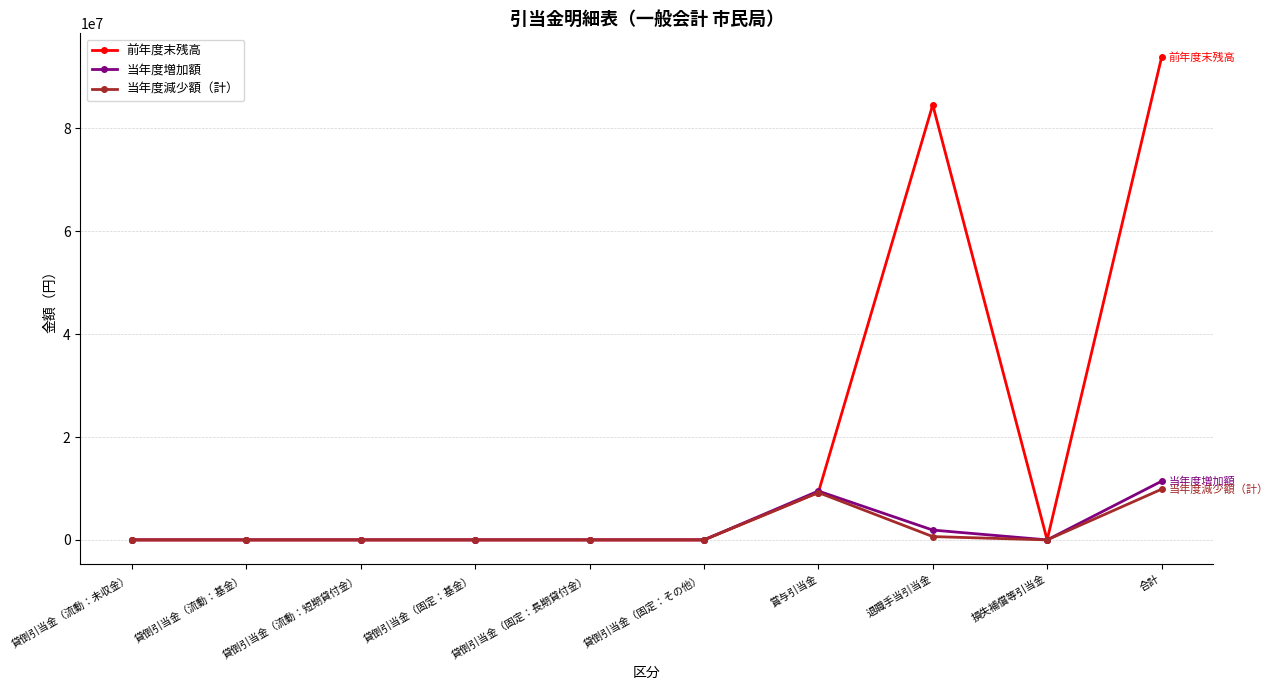

Reading left to right, list all the values displayed in this chart.

前年度末残高: 貸倒引当金（流動：未収金）=0	貸倒引当金（流動：基金）=0	貸倒引当金（流動：短期貸付金）=0	貸倒引当金（固定：基金）=0	貸倒引当金（固定：長期貸付金）=0	貸倒引当金（固定：その他）=0	賞与引当金=9203906	退職手当引当金=84572346	損失補償等引当金=0	合計=93776252
当年度増加額: 貸倒引当金（流動：未収金）=0	貸倒引当金（流動：基金）=0	貸倒引当金（流動：短期貸付金）=0	貸倒引当金（固定：基金）=0	貸倒引当金（固定：長期貸付金）=0	貸倒引当金（固定：その他）=0	賞与引当金=9495819	退職手当引当金=1911404	損失補償等引当金=0	合計=11407223
当年度減少額（計）: 貸倒引当金（流動：未収金）=0	貸倒引当金（流動：基金）=0	貸倒引当金（流動：短期貸付金）=0	貸倒引当金（固定：基金）=0	貸倒引当金（固定：長期貸付金）=0	貸倒引当金（固定：その他）=0	賞与引当金=9203906	退職手当引当金=644737	損失補償等引当金=0	合計=9848643